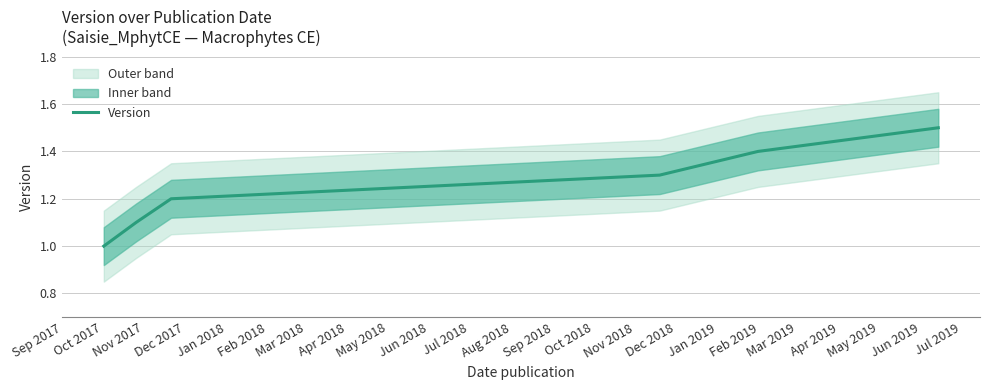

What is the minimum value for Version?

1.0